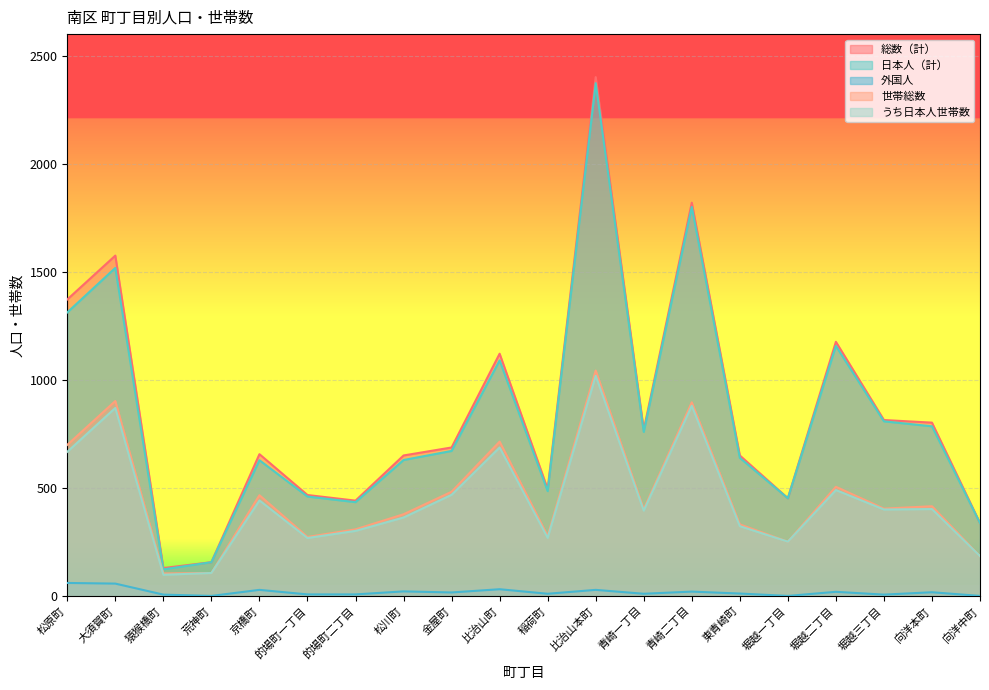

What is the label of the 10th point from the left?

比治山町